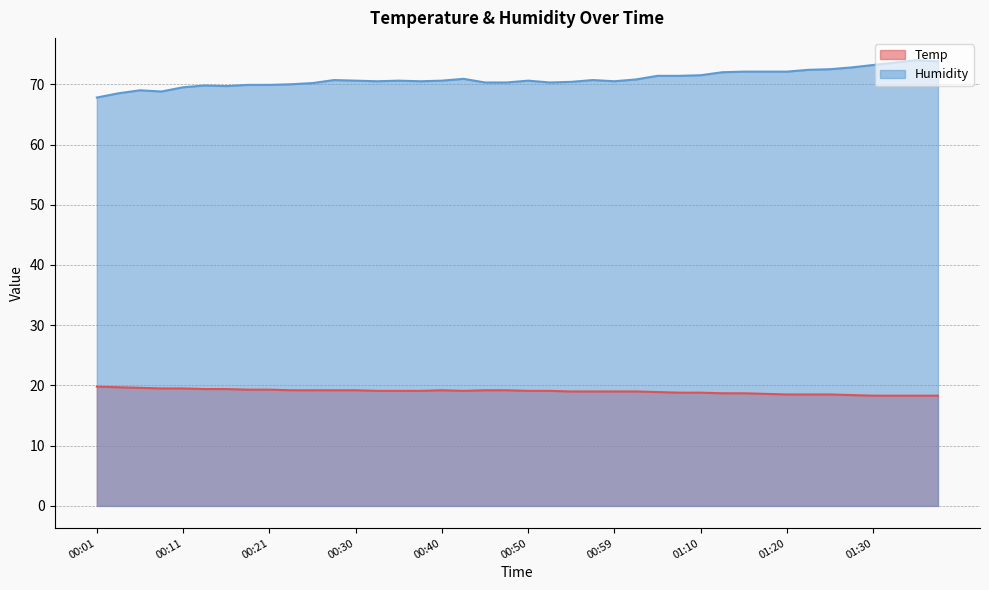

True or false: Temp has more than 2 points higher than both neighbors.

False